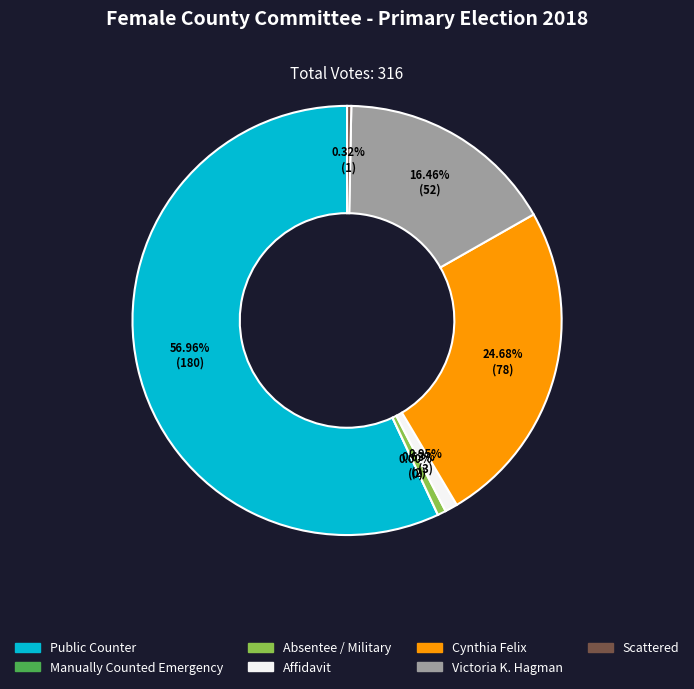

Is the sum of Affidavit and Public Counter greater than half?

Yes